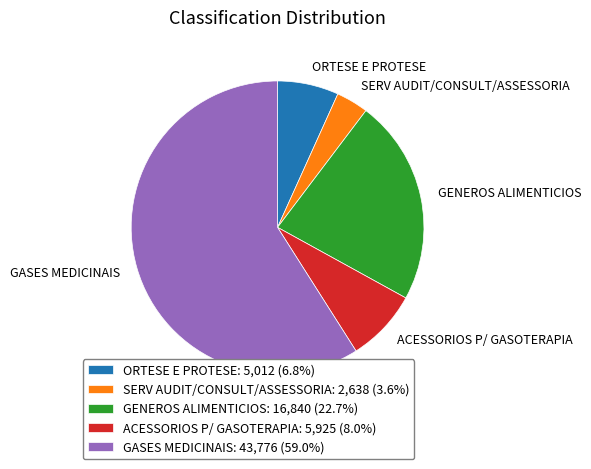

What is the ratio of the value at SERV AUDIT/CONSULT/ASSESSORIA to the value at ACESSORIOS P/ GASOTERAPIA?

0.4